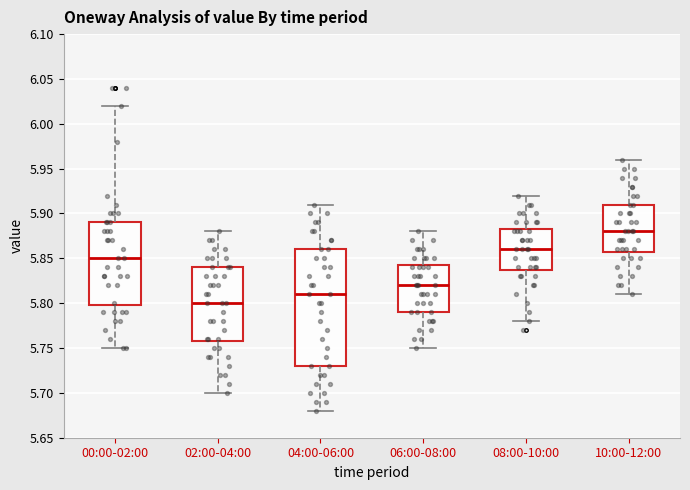

Reading left to right, transcribe this box plot: for each box, give where its median line is, the range the box spans, and where its two whiskers end, as read against the y-axis. The values are not printed on the chart, so give them approximately, as read against the axis.

00:00-02:00: median 5.850, box 5.800 to 5.890, whiskers 5.750 to 6.020
02:00-04:00: median 5.800, box 5.760 to 5.840, whiskers 5.700 to 5.880
04:00-06:00: median 5.810, box 5.730 to 5.860, whiskers 5.680 to 5.910
06:00-08:00: median 5.820, box 5.790 to 5.845, whiskers 5.750 to 5.880
08:00-10:00: median 5.860, box 5.840 to 5.885, whiskers 5.780 to 5.920
10:00-12:00: median 5.880, box 5.860 to 5.910, whiskers 5.810 to 5.960